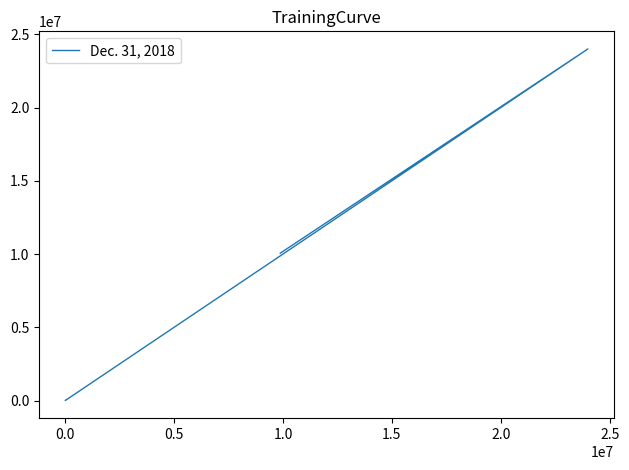

Is this an area chart (filled region under the line)?

No